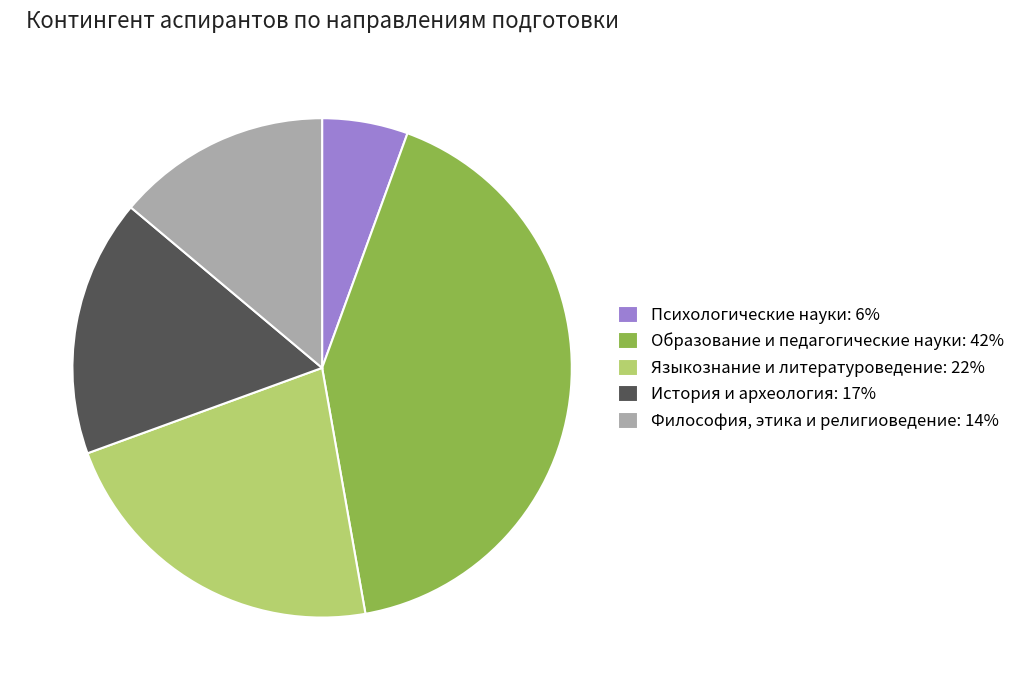

Does История и археология: 17% represent more than half of the total?

No